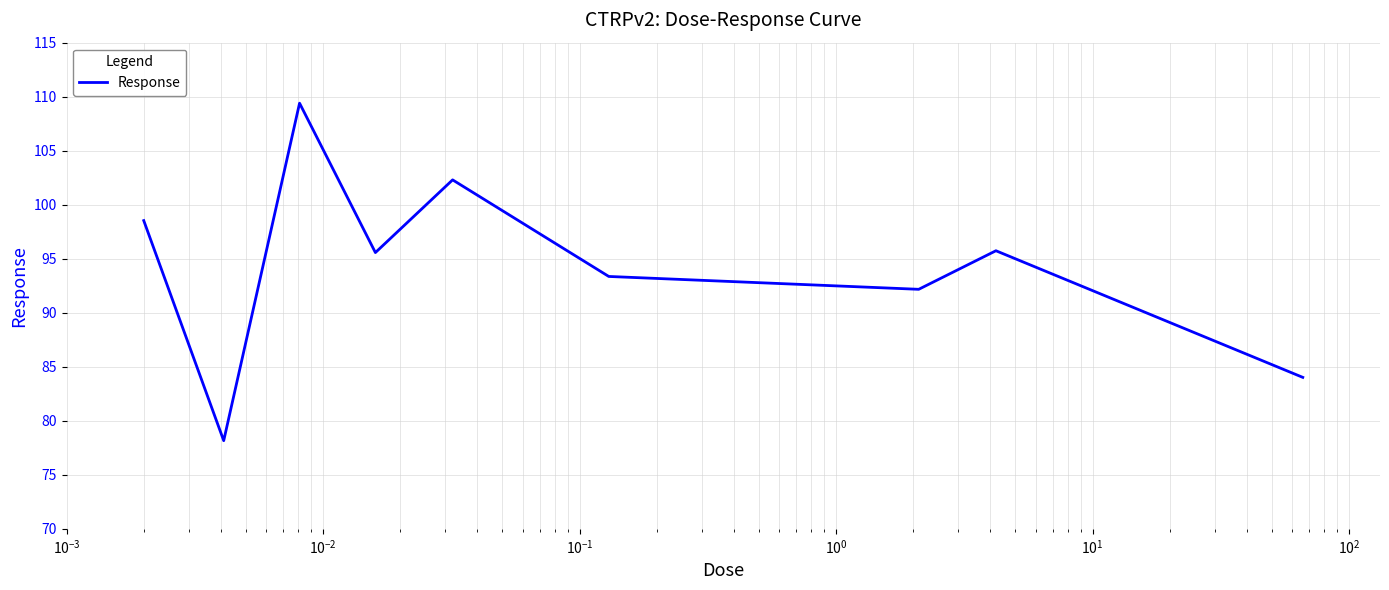

What is the minimum value shown in the chart?

78.2